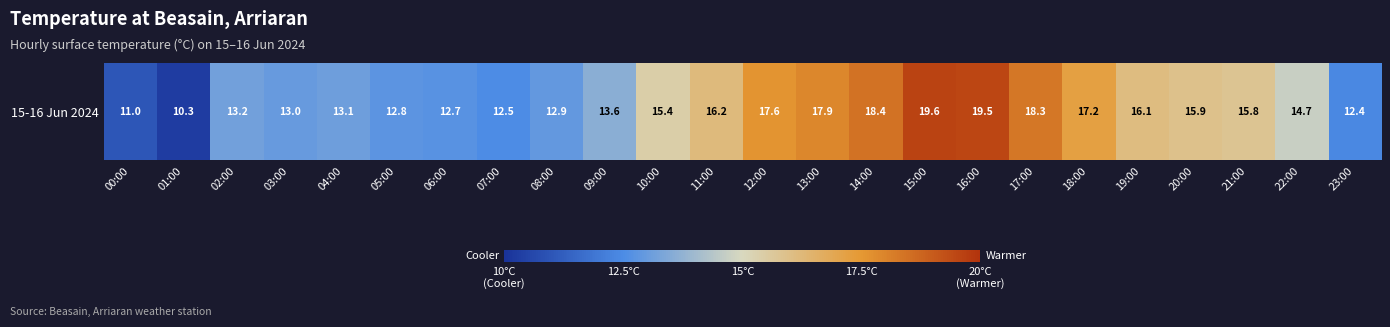

How many data points are less than 15?

12